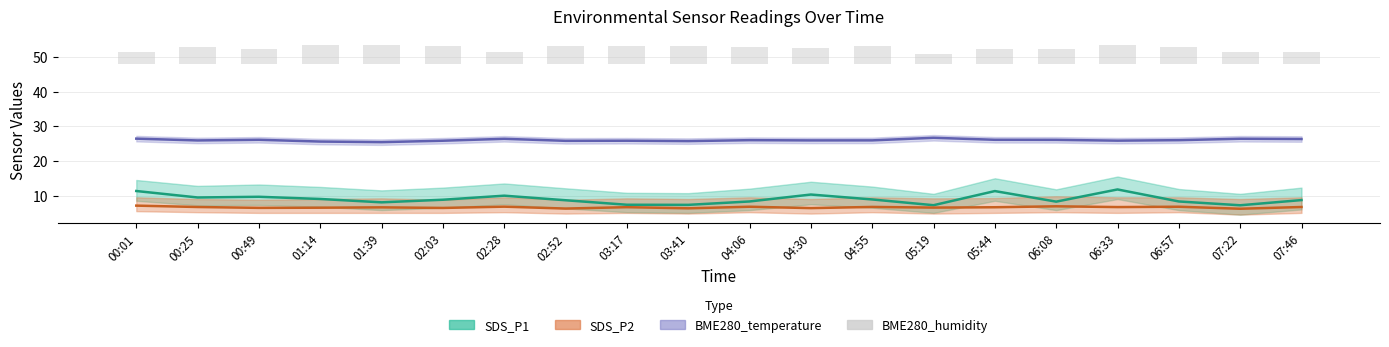

The value at 02:28 is 5.1. True or false?

False